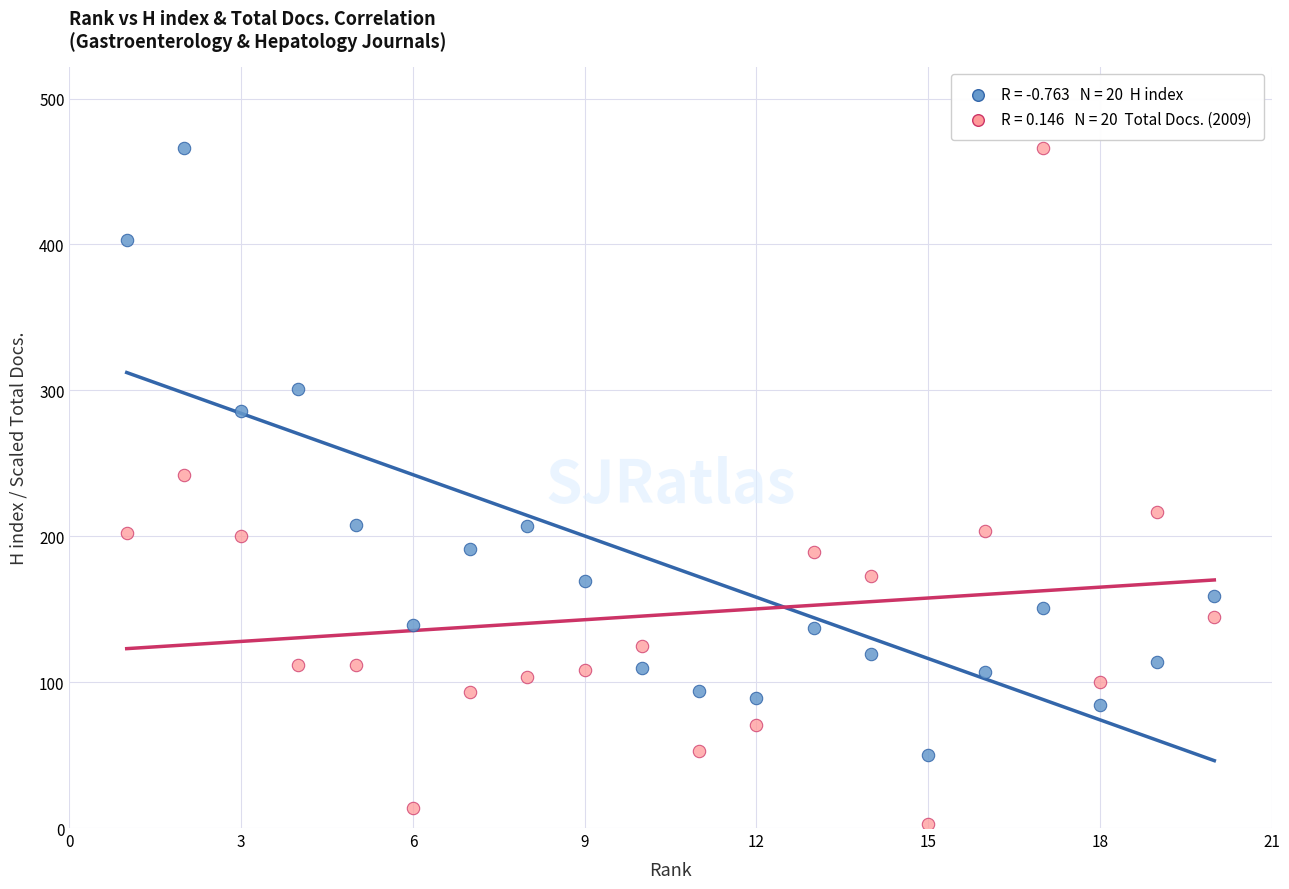

Across all series, what Y value is closest to 234?

241.8